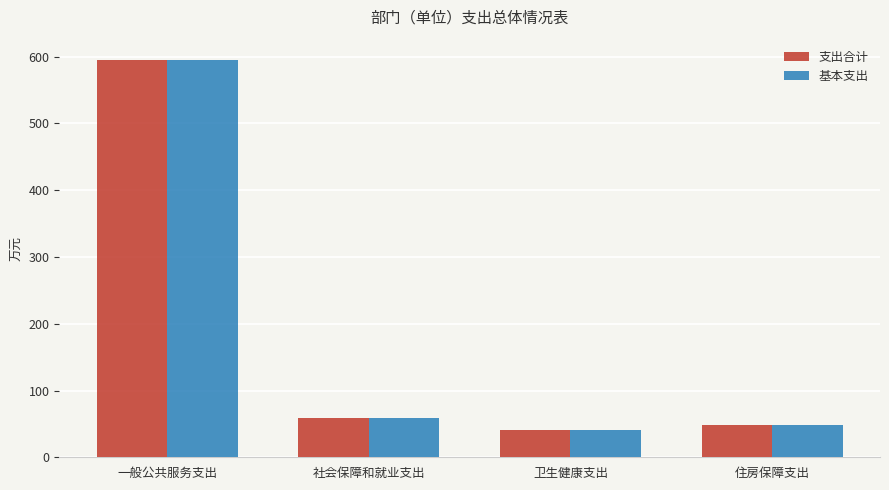

Reading left to right, extract all data points from this chart.

支出合计: 一般公共服务支出=595.6	社会保障和就业支出=59.4	卫生健康支出=40.3	住房保障支出=47.8
基本支出: 一般公共服务支出=595.6	社会保障和就业支出=59.4	卫生健康支出=40.3	住房保障支出=47.8